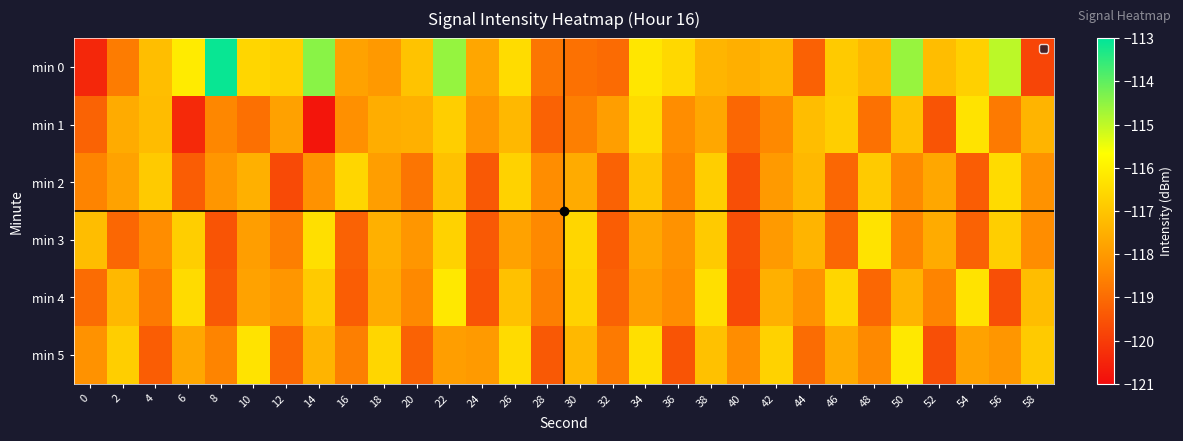

Reading left to right, what are all the values shown in this chart?

min 0: 0=-120.4	2=-118.7	4=-117.2	6=-116.1	8=-113.1	10=-116.6	12=-116.7	14=-114.4	16=-117.8	18=-118.0	20=-117.0	22=-114.6	24=-117.7	26=-116.5	28=-118.8	30=-118.9	32=-119.0	34=-116.2	36=-116.6	38=-117.4	40=-117.5	42=-117.3	44=-119.2	46=-116.9	48=-117.3	50=-114.6	52=-117.2	54=-116.7	56=-115.0	58=-119.8
min 1: 0=-119.2	2=-117.6	4=-117.2	6=-120.4	8=-118.4	10=-118.9	12=-117.8	14=-120.8	16=-118.2	18=-117.6	20=-117.5	22=-116.8	24=-118.1	26=-117.3	28=-119.2	30=-118.6	32=-117.9	34=-116.5	36=-118.3	38=-117.7	40=-119.1	42=-118.4	44=-117.2	46=-116.8	48=-118.9	50=-117.1	52=-119.5	54=-116.3	56=-118.7	58=-117.4
min 2: 0=-118.5	2=-117.8	4=-116.9	6=-119.3	8=-118.1	10=-117.5	12=-119.7	14=-118.2	16=-116.6	18=-117.9	20=-118.8	22=-117.1	24=-119.4	26=-116.7	28=-118.3	30=-117.6	32=-119.2	34=-117.0	36=-118.5	38=-116.8	40=-119.6	42=-118.0	44=-117.3	46=-119.1	48=-116.9	50=-118.4	52=-117.7	54=-119.3	56=-116.5	58=-118.2
min 3: 0=-117.2	2=-119.1	4=-118.3	6=-116.8	8=-119.5	10=-117.9	12=-118.6	14=-116.4	16=-119.2	18=-117.5	20=-118.1	22=-116.7	24=-119.4	26=-117.8	28=-118.4	30=-116.6	32=-119.3	34=-117.7	36=-118.2	38=-116.9	40=-119.6	42=-118.0	44=-117.4	46=-119.1	48=-116.3	50=-118.5	52=-117.6	54=-119.2	56=-116.8	58=-118.3
min 4: 0=-119.0	2=-117.3	4=-118.7	6=-116.5	8=-119.4	10=-117.8	12=-118.1	14=-116.9	16=-119.3	18=-117.6	20=-118.4	22=-116.2	24=-119.5	26=-117.1	28=-118.6	30=-116.7	32=-119.2	34=-117.9	36=-118.3	38=-116.4	40=-119.7	42=-117.5	44=-118.2	46=-116.6	48=-119.1	50=-117.4	52=-118.5	54=-116.3	56=-119.6	58=-117.2
min 5: 0=-118.2	2=-116.8	4=-119.3	6=-117.7	8=-118.5	10=-116.3	12=-119.1	14=-117.4	16=-118.6	18=-116.6	20=-119.2	22=-117.9	24=-118.0	26=-116.5	28=-119.4	30=-117.3	32=-118.7	34=-116.4	36=-119.5	38=-117.1	40=-118.3	42=-116.7	44=-119.0	46=-117.6	48=-118.4	50=-116.2	52=-119.6	54=-117.8	56=-118.1	58=-116.9